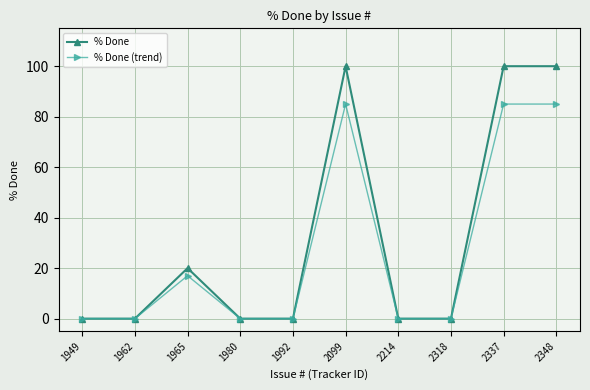

Reading left to right, extract all data points from this chart.

% Done: 1949=0	1962=0	1965=20	1980=0	1992=0	2099=100	2214=0	2318=0	2337=100	2348=100
% Done (trend): 1949=0	1962=0	1965=17	1980=0	1992=0	2099=85	2214=0	2318=0	2337=85	2348=85